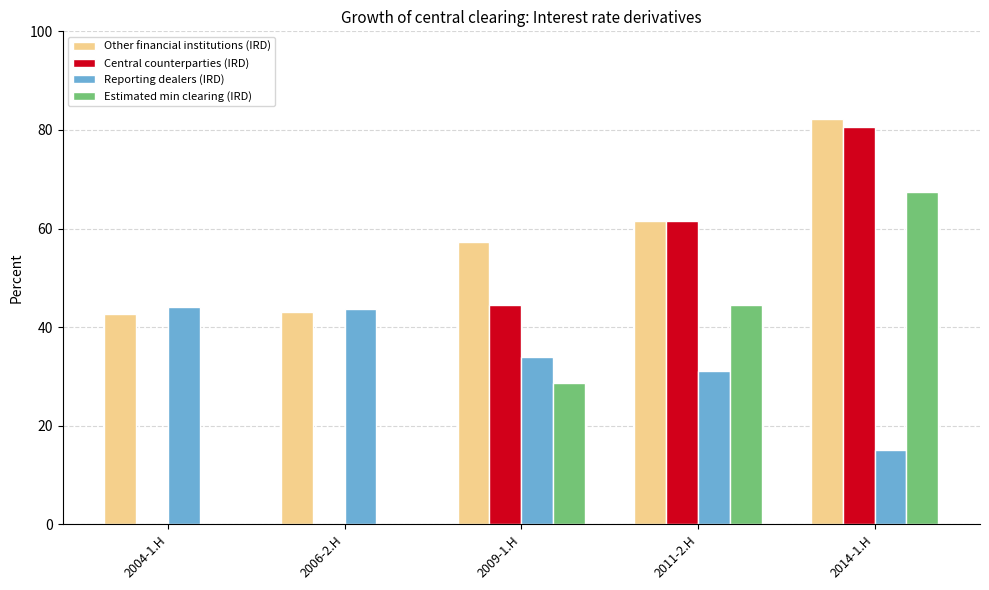

How many data points in Reporting dealers (IRD) are above 33?

3